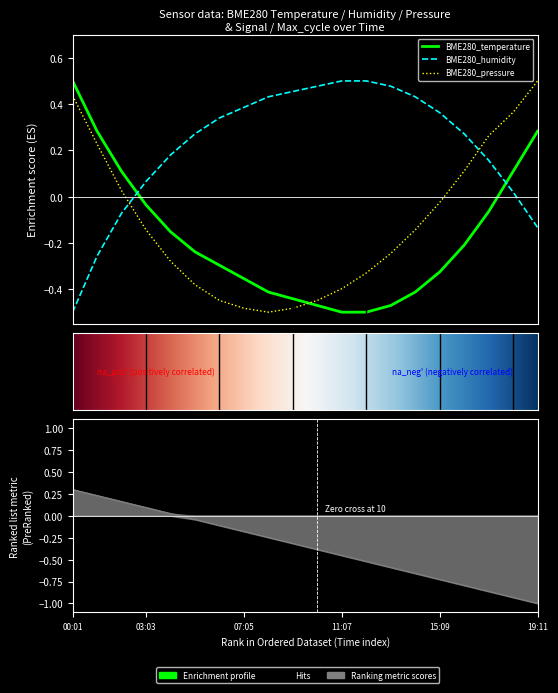

In BME280_pressure, how many points are lower than both neighbors (excluding endpoints)?

1